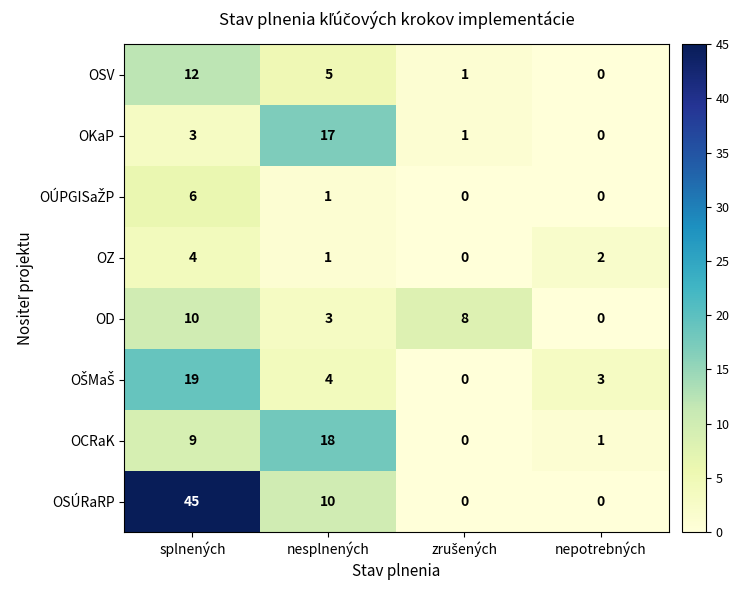

How many data points does each series have?

4